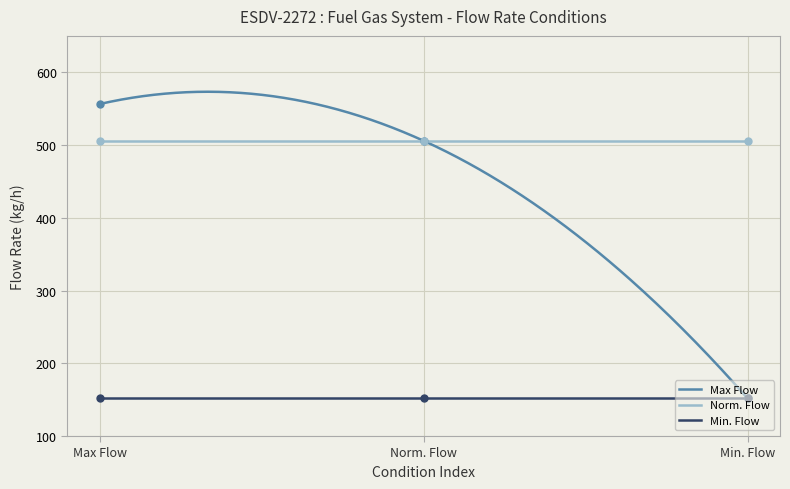

What is the total value across all series at 1?

1213.9